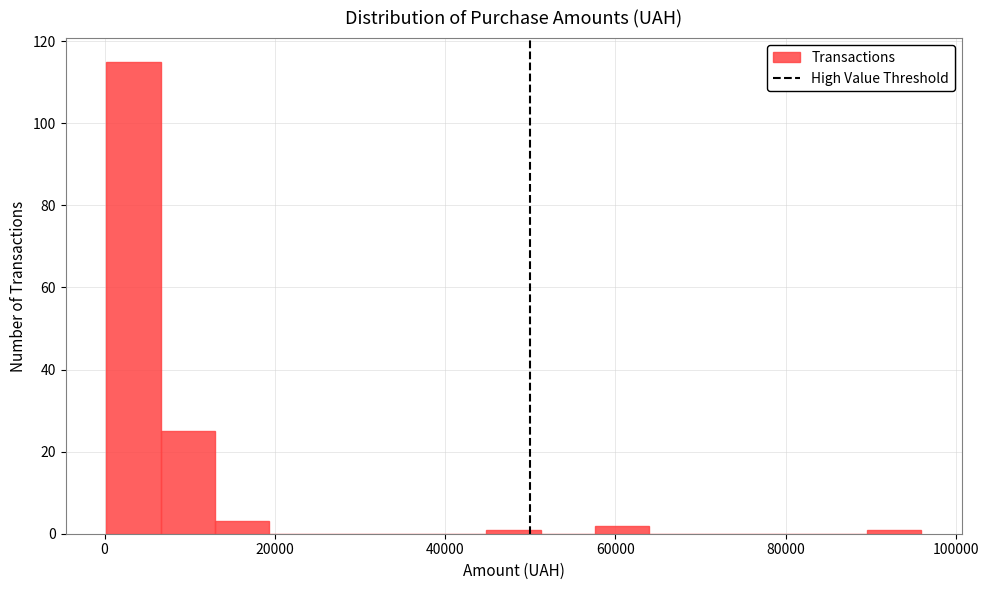

Read against the x-axis, roughly where is the centre of the tallest bar?

4000